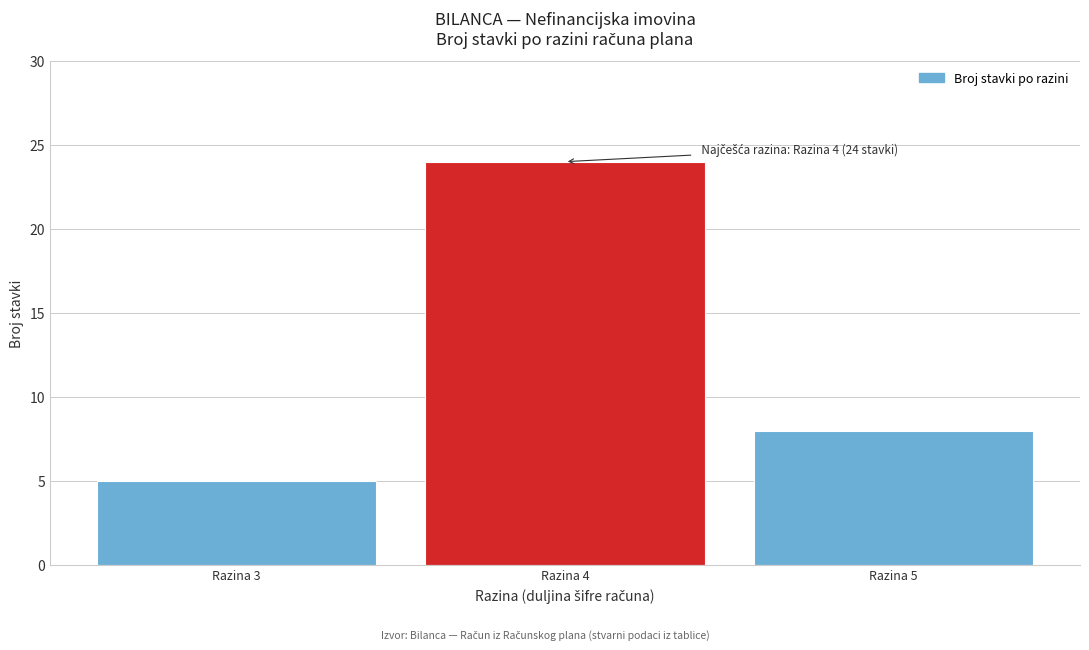

Reading right to left, what are all the values shown in this chart?

8	24	5